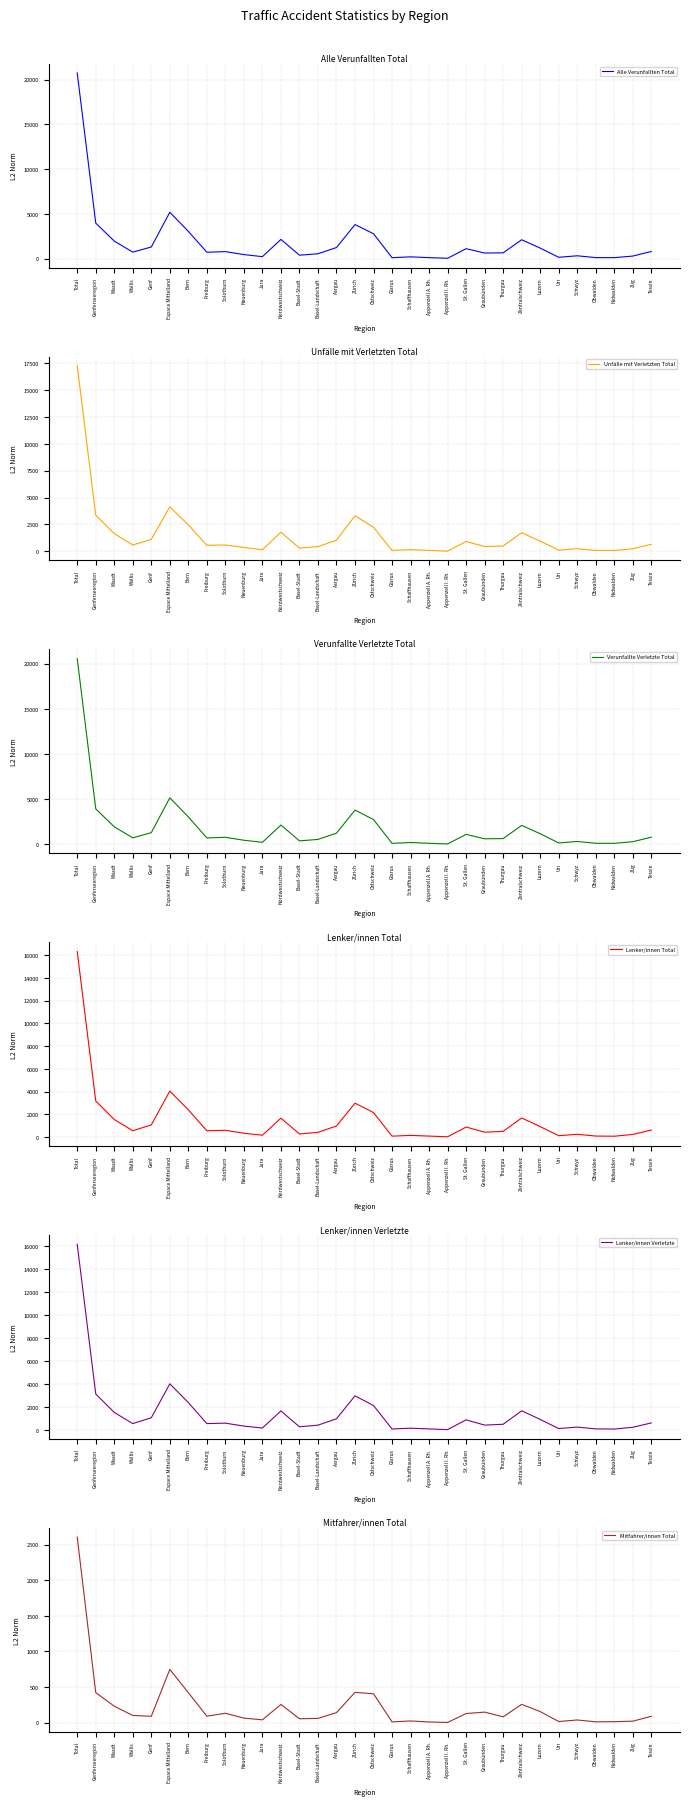

Where is the first local maximum for Unfälle mit Verletzten Total?

Espace Mittelland